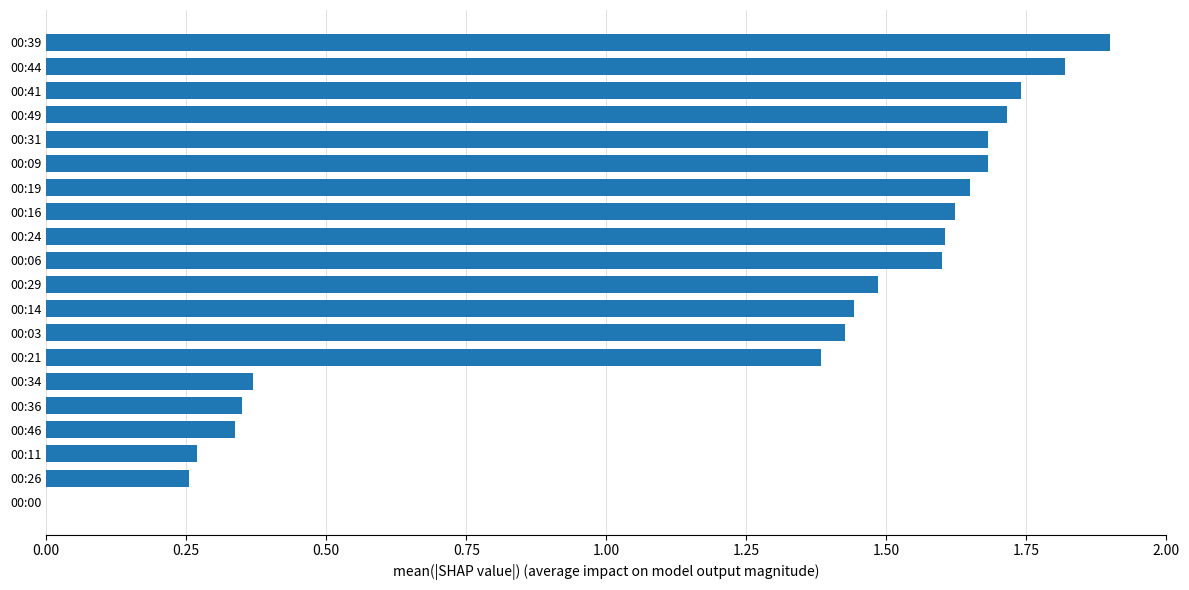

How many positive values are there?

19